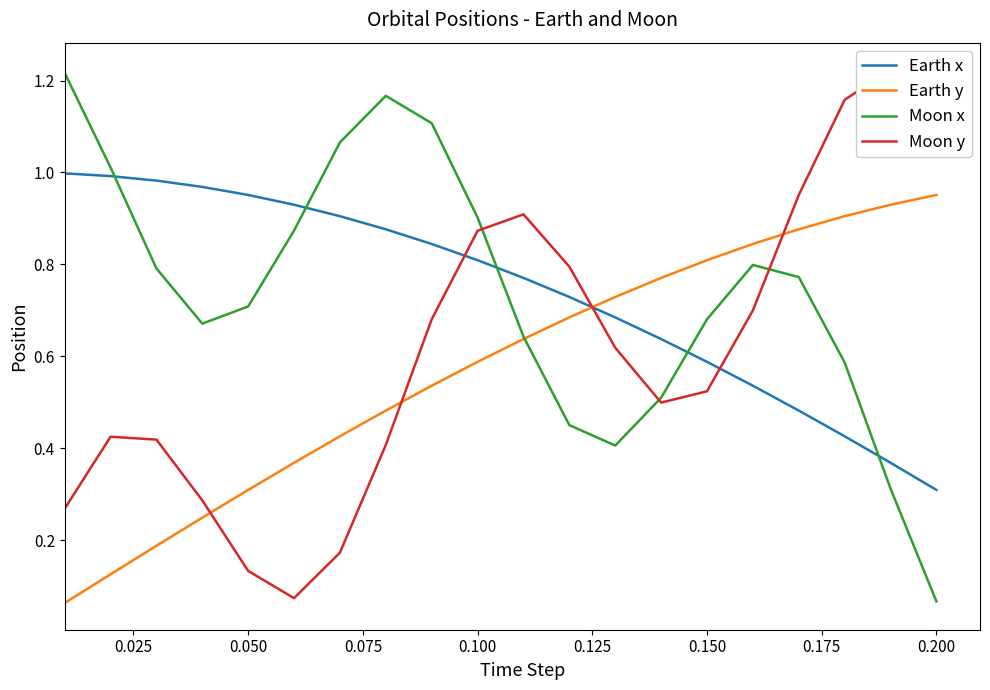

Where is Earth x nearest to the value 0?

0.200